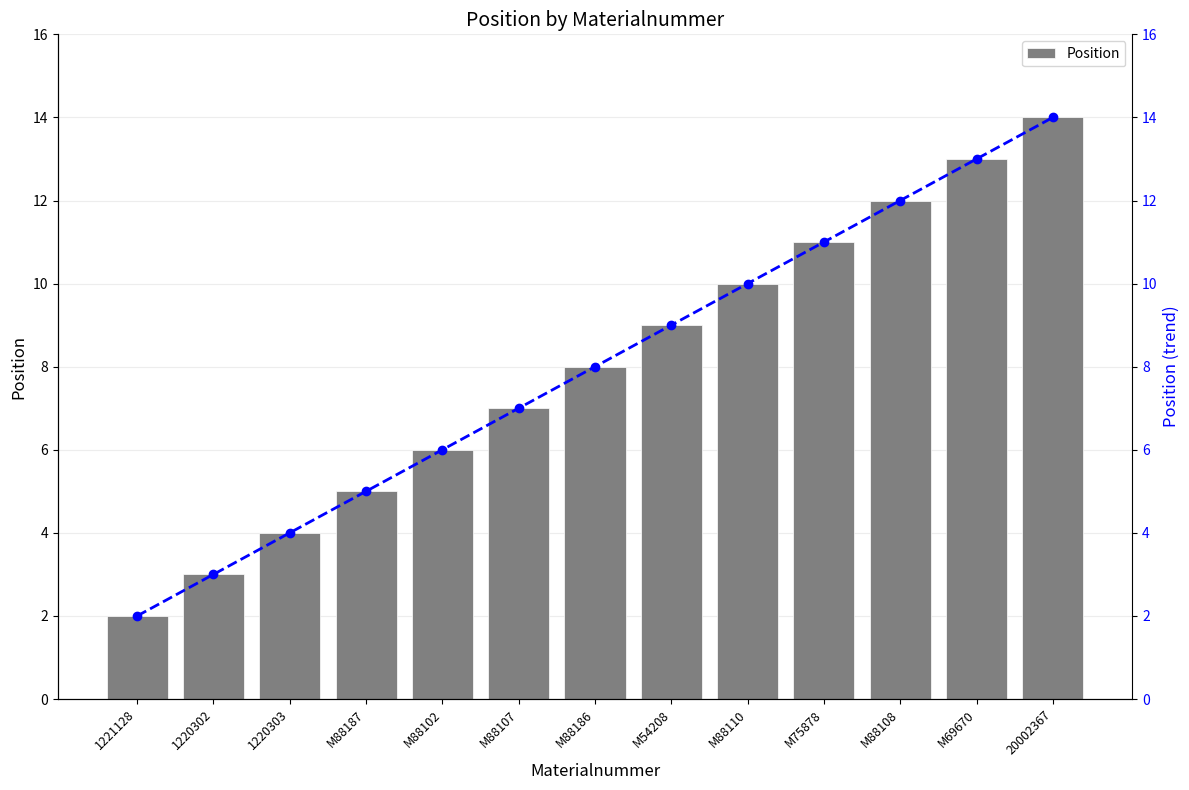

The value of Position at M88102 is 8. True or false?

False